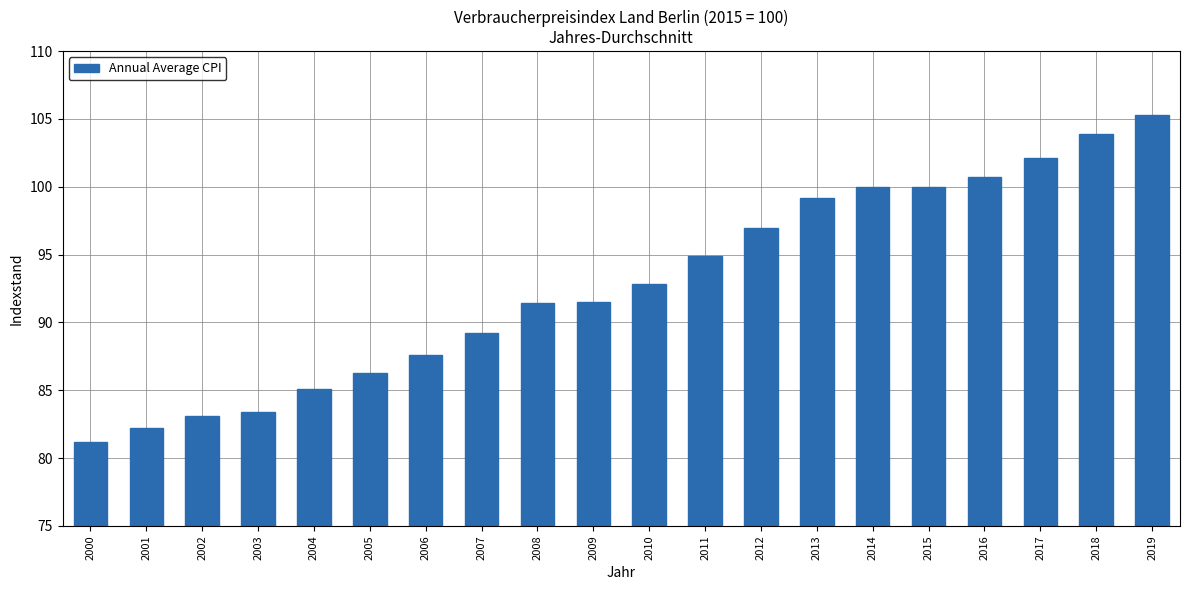

What value does the data have at 2017?

102.1